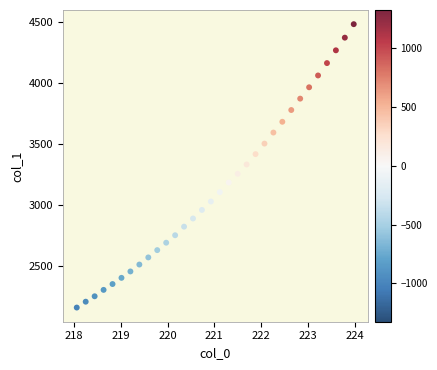

What is the range of Y values (max minus min)?

2322.4